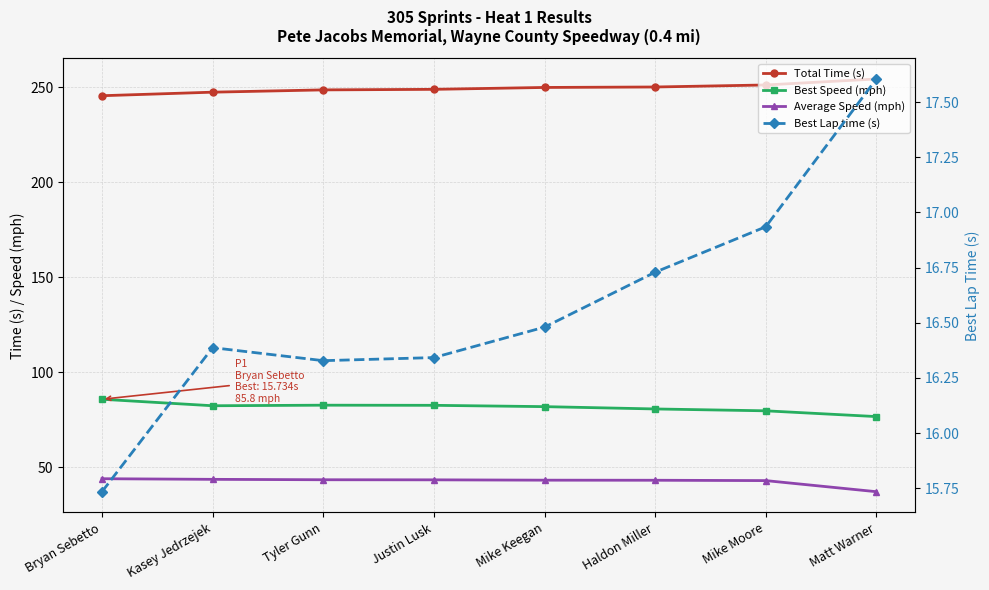

Rank the series at Kasey Jedrzejek from lowest to highest value.

Best Lap time (s), Average Speed (mph), Best Speed (mph), Total Time (s)